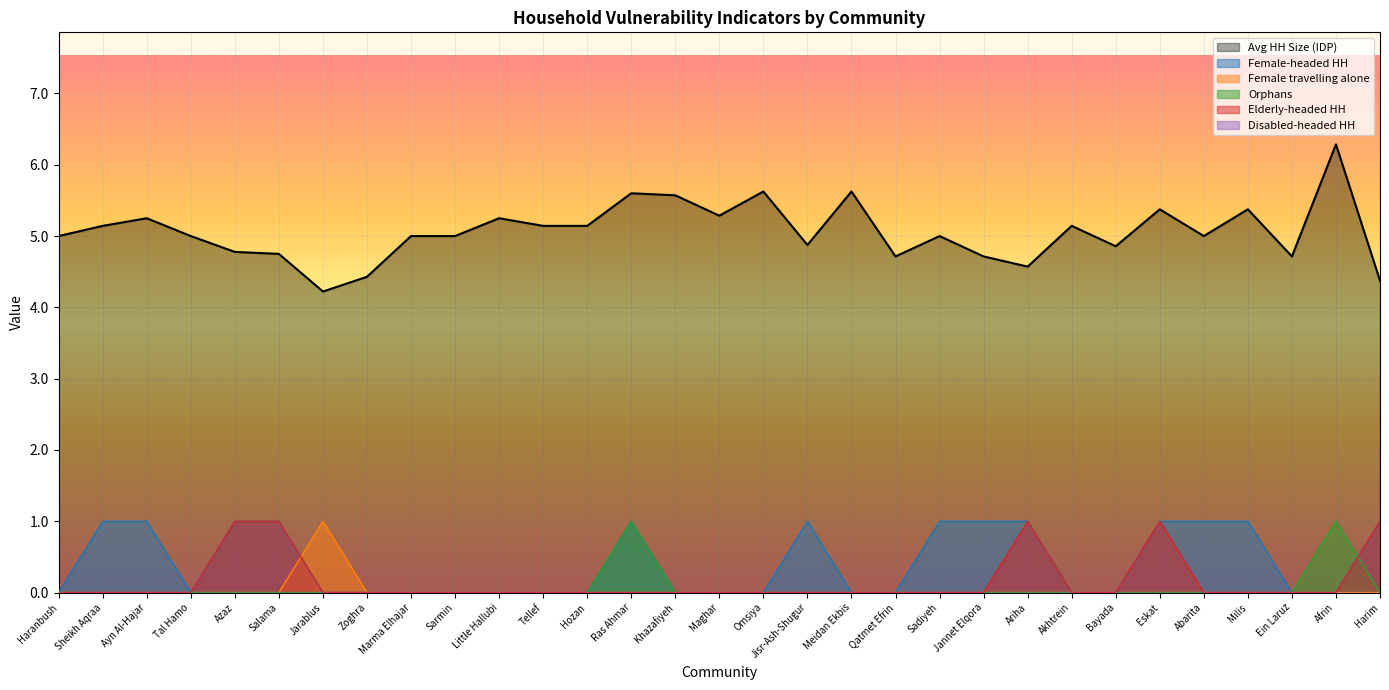

Where is Elderly-headed HH nearest to the value 0?

Haranbush